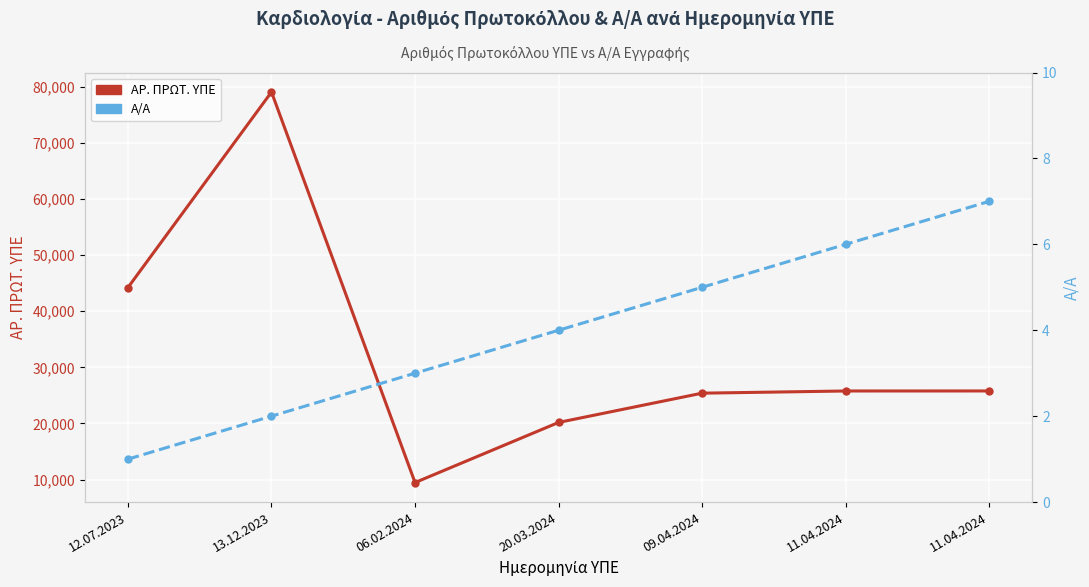

Rank the series by their maximum value, from lowest to highest.

Α/Α, ΑΡ. ΠΡΩΤ. ΥΠΕ